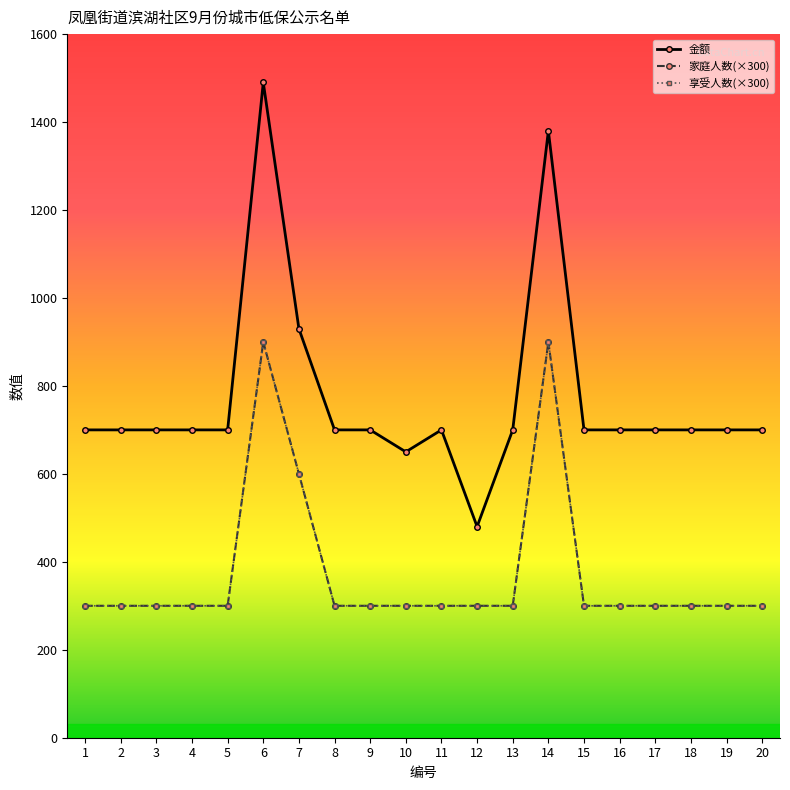

Rank the series by their maximum value, from lowest to highest.

家庭人数(×300), 享受人数(×300), 金额